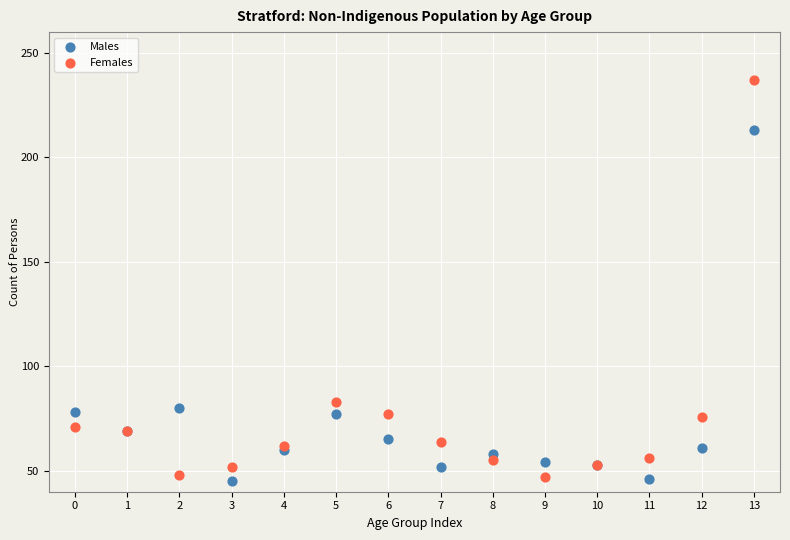

Which series contains the lowest Y value?

Males